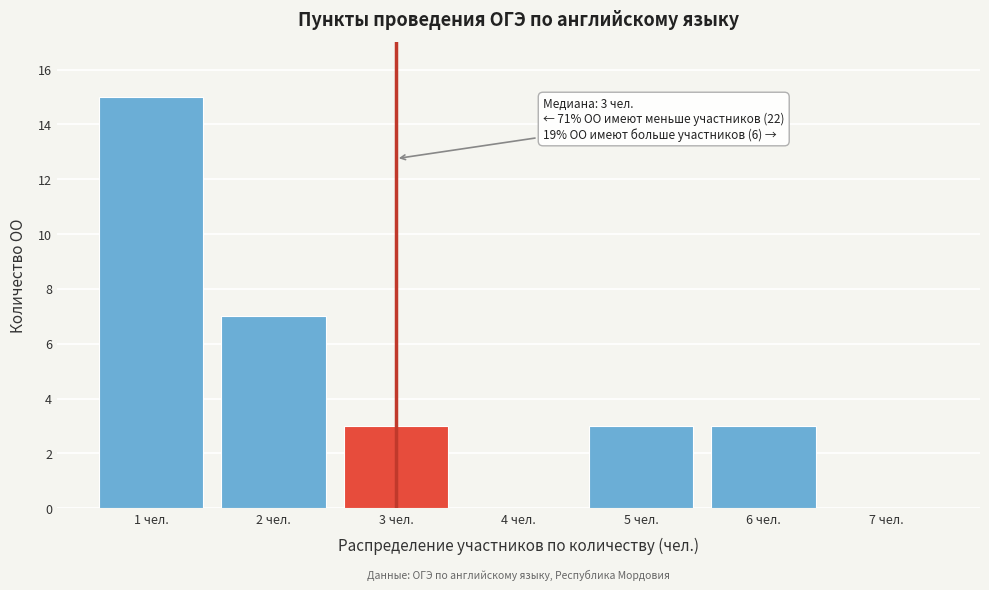

Which range on the x-axis has the tallest bar?

0.5 to 1.5